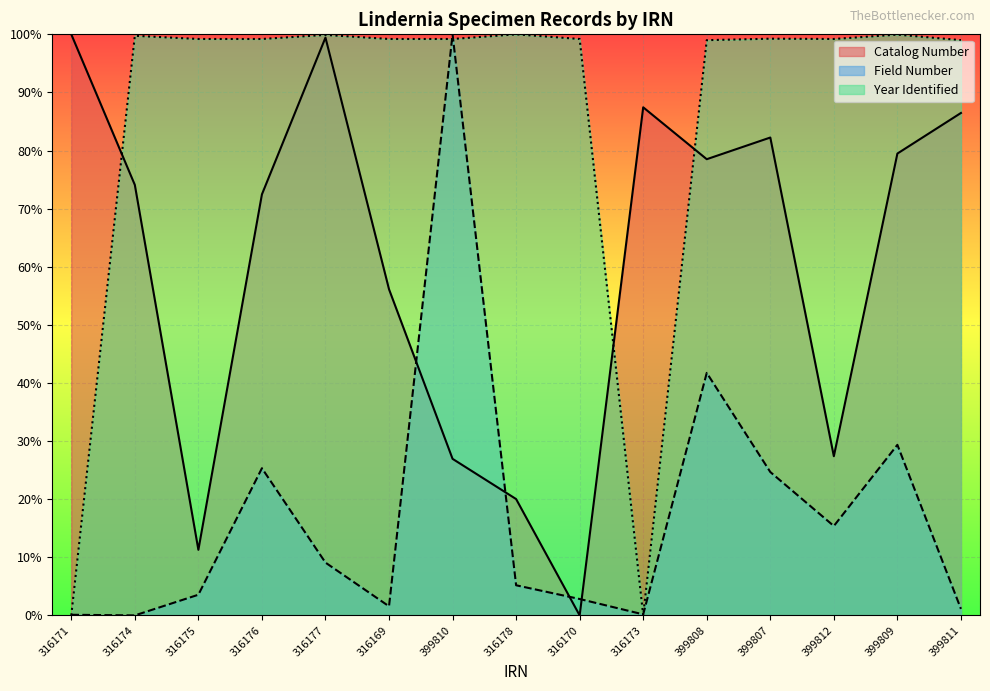

How many times do Field Number and Year Identified cross each other?

5